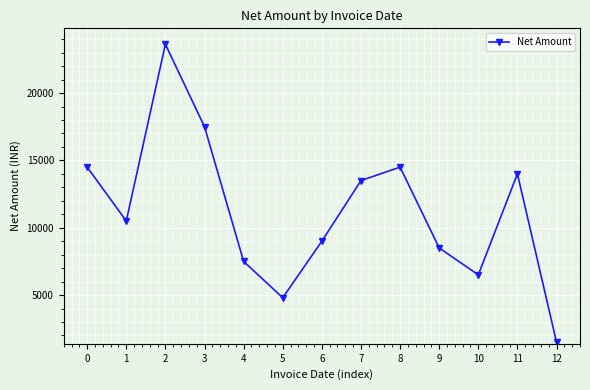

How many data points does each series have?

13